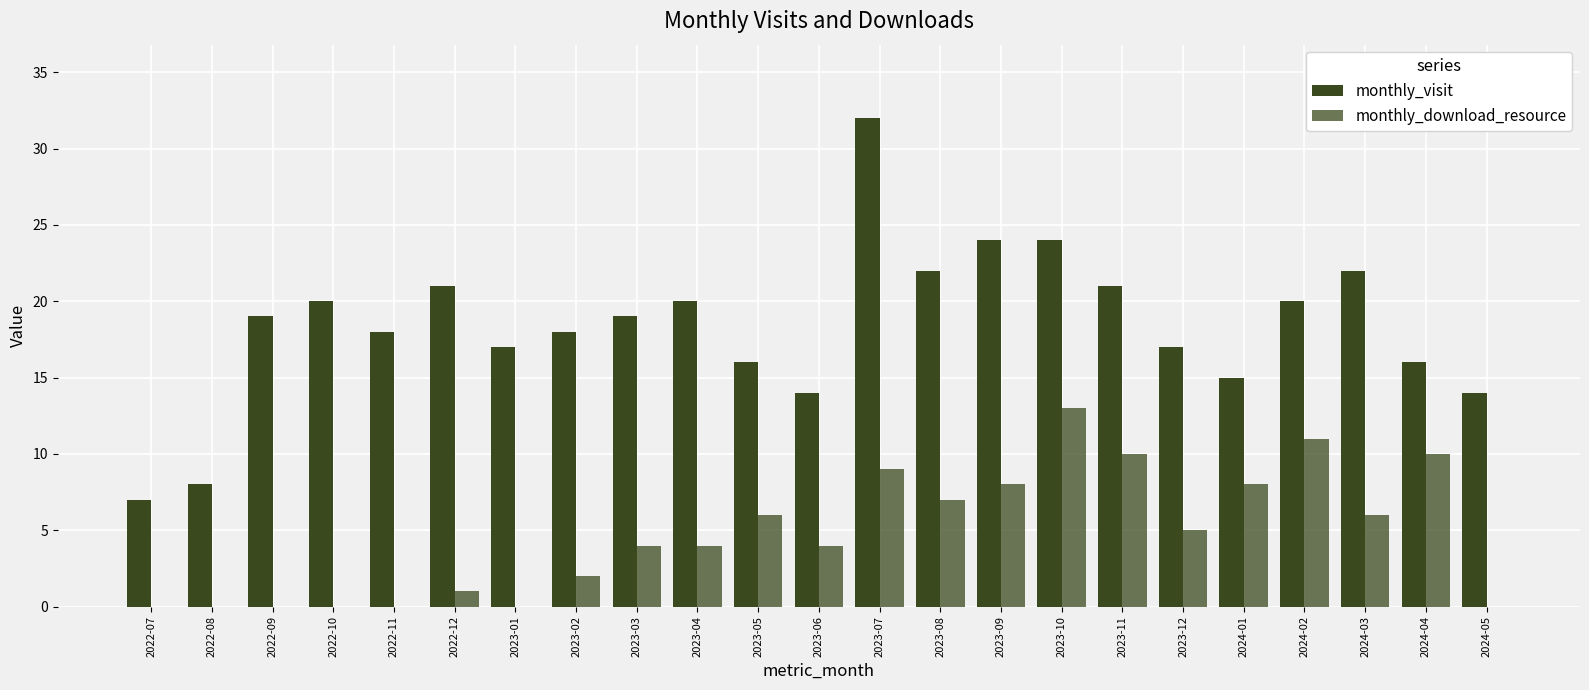

How many categories are shown in the chart?

23